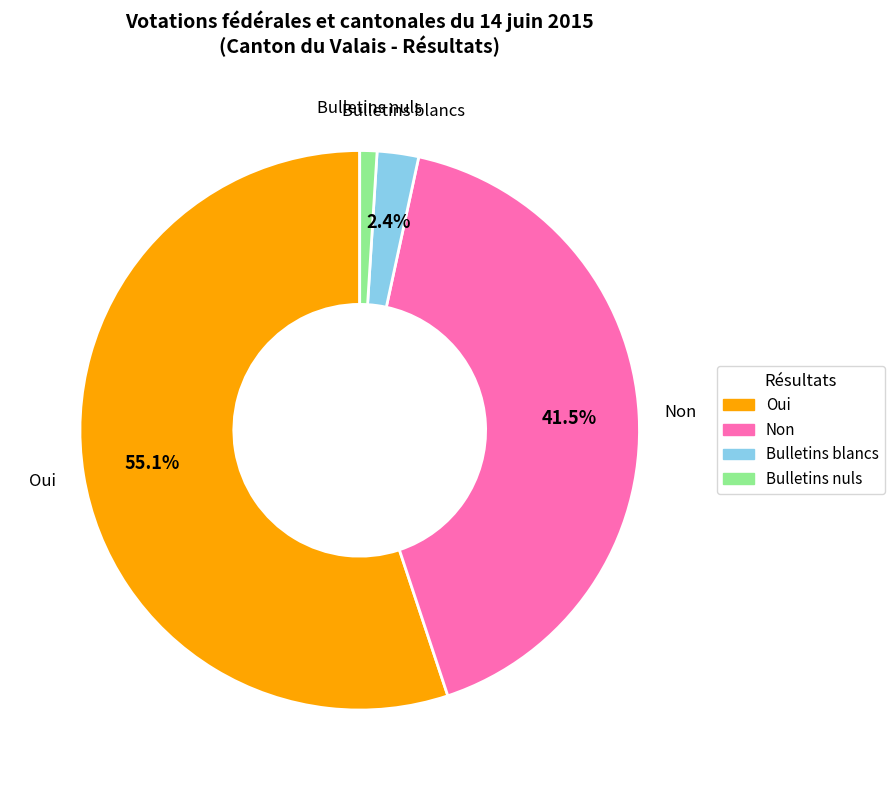

What percentage is NOT represented by Bulletins blancs?

97.6%